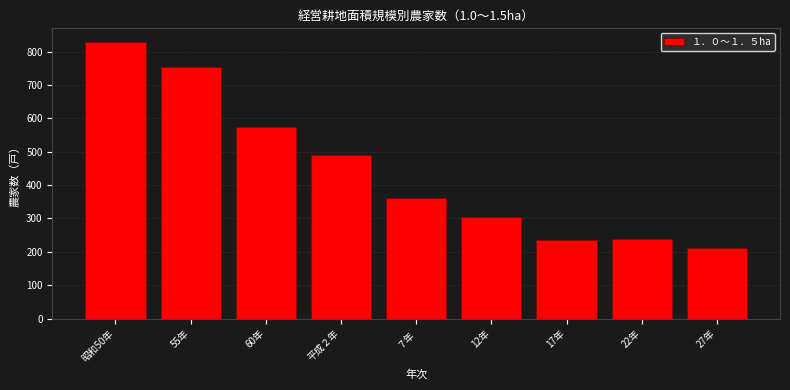

Reading left to right, list all the values displayed in this chart.

828	754	573	490	362	304	236	240	211